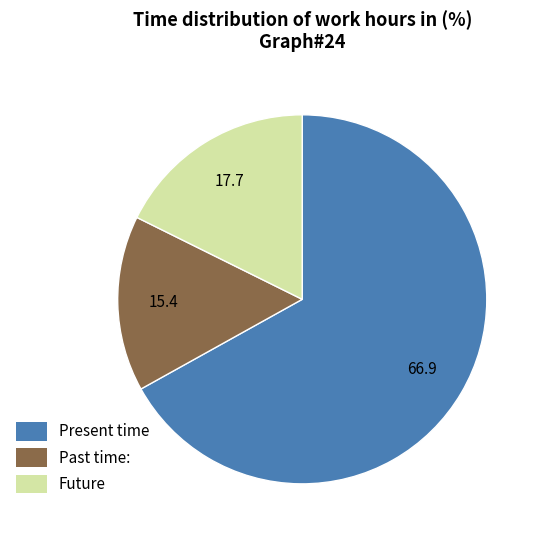

How many segments does this pie chart have?

3